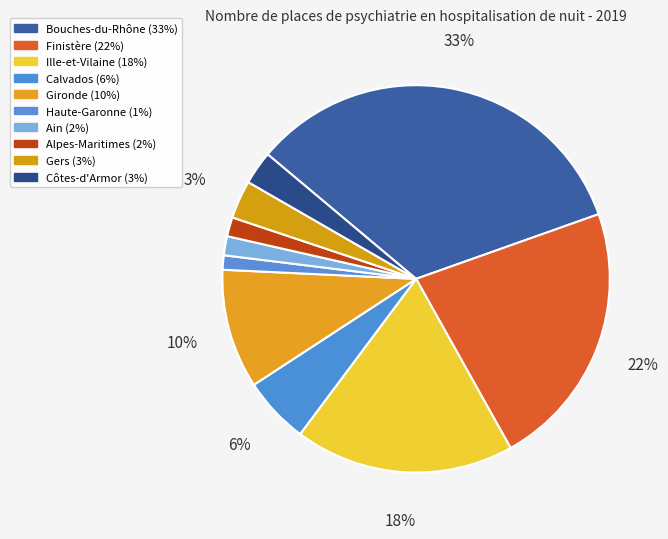

To the nearest percent, what is the difference between the largest and smallest slice percentages?

32%